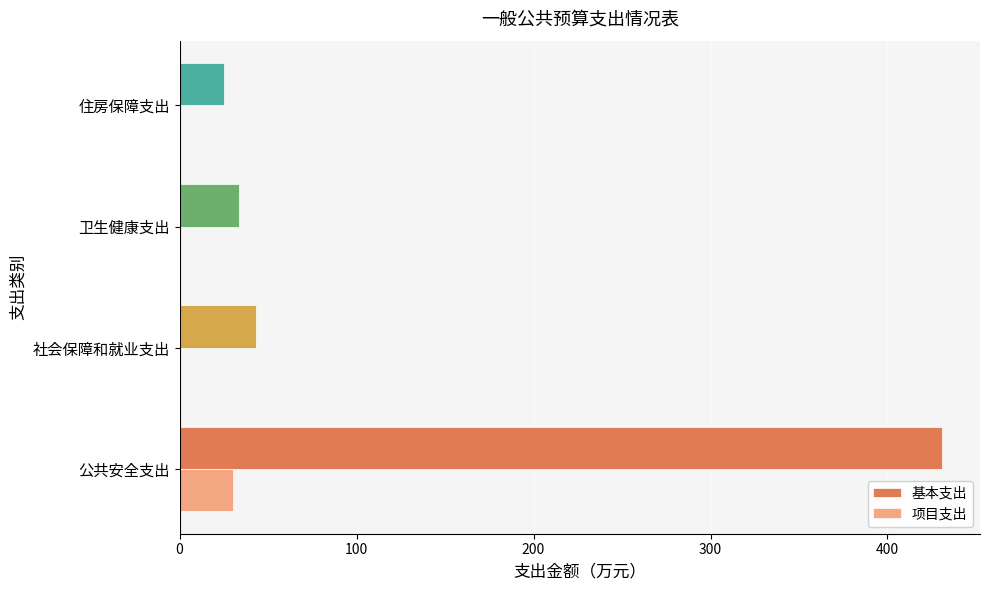

What is the highest value of the 项目支出 series?

30.0